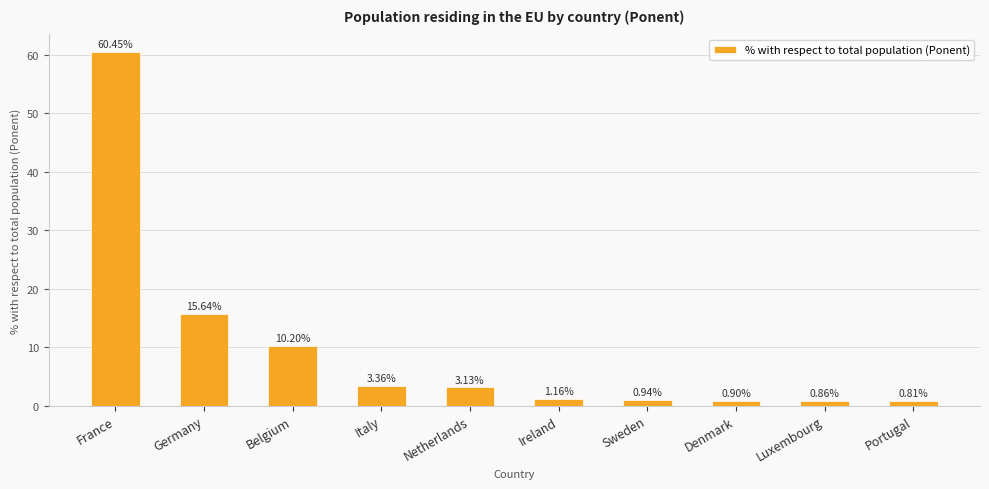

At which label does the data first exceed 3?

France